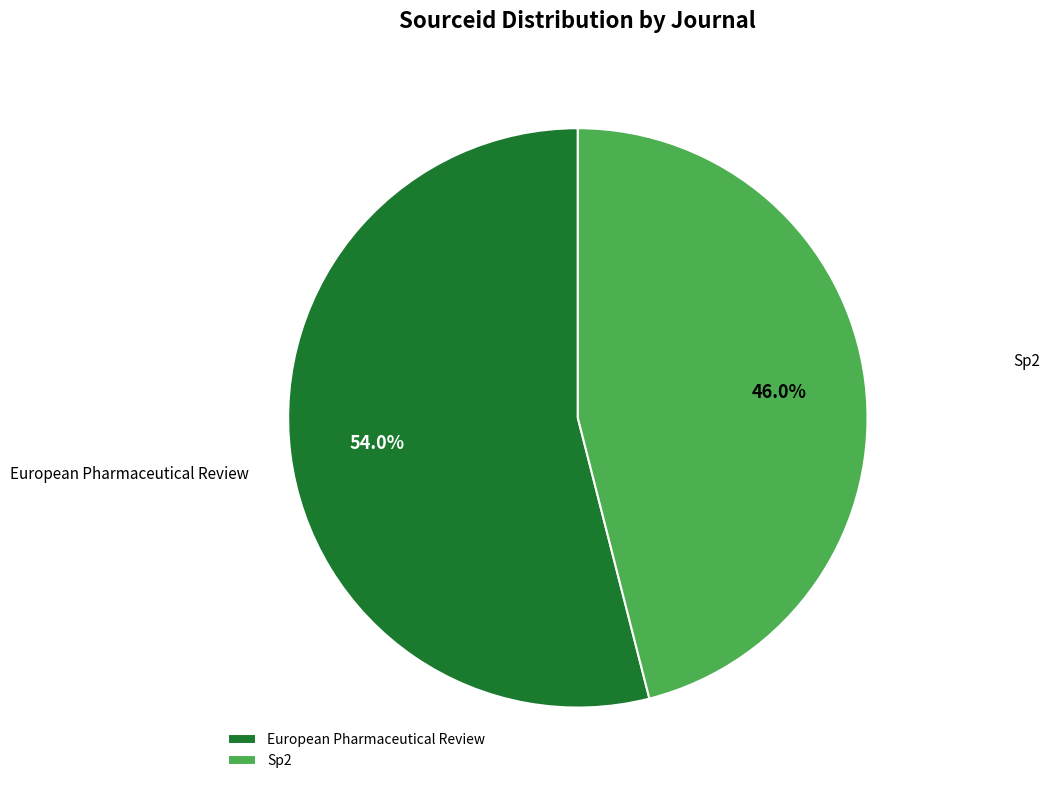

What percentage is NOT represented by Sp2?

54.0%